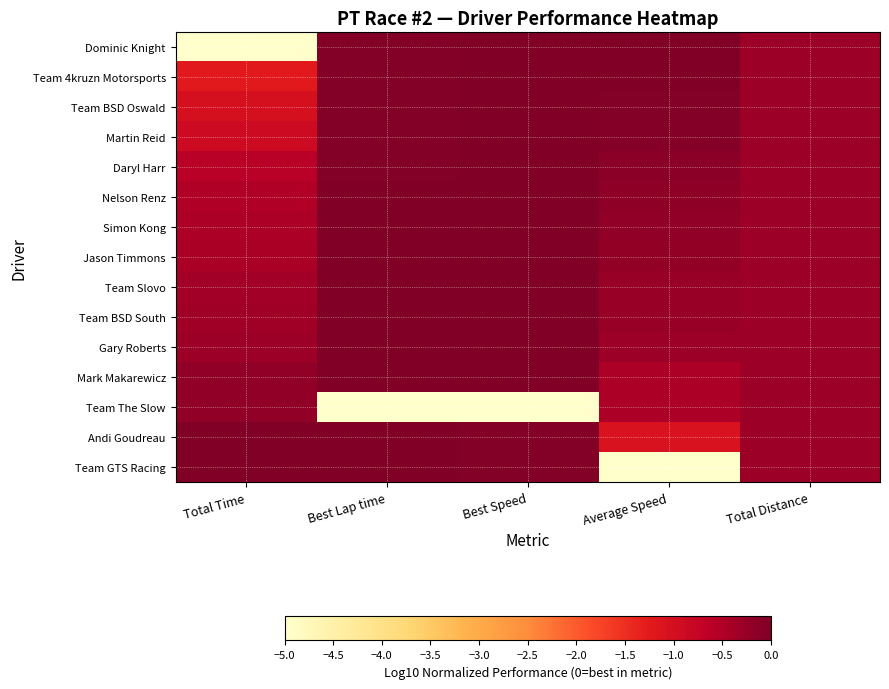

Rank the series by their maximum value, from lowest to highest.

Team The Slow, Team Slovo, Team BSD South, Jason Timmons, Mark Makarewicz, Nelson Renz, Simon Kong, Gary Roberts, Daryl Harr, Team BSD Oswald, Andi Goudreau, Martin Reid, Dominic Knight, Team 4kruzn Motorsports, Team GTS Racing